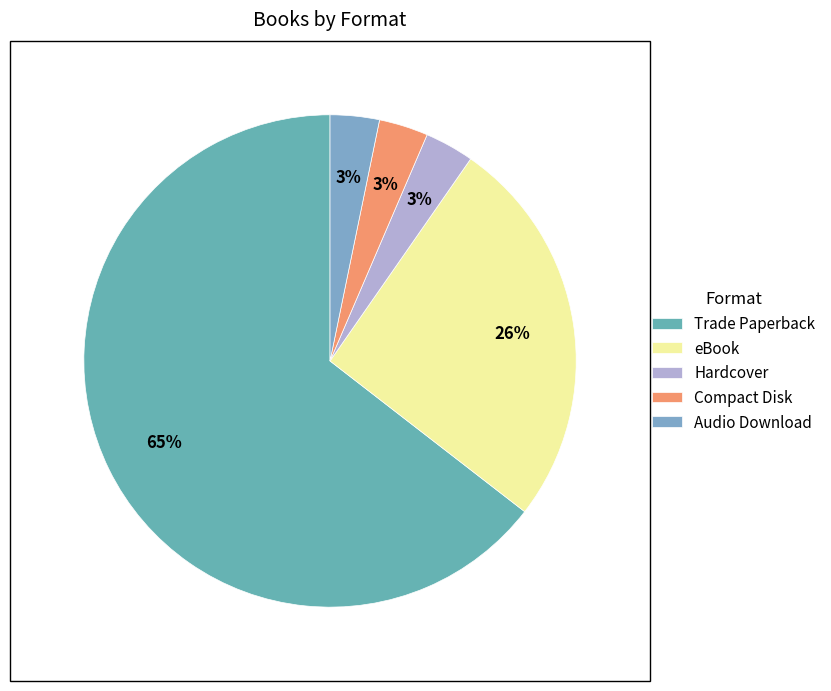

Is it true that eBook is 34% of the pie?

False